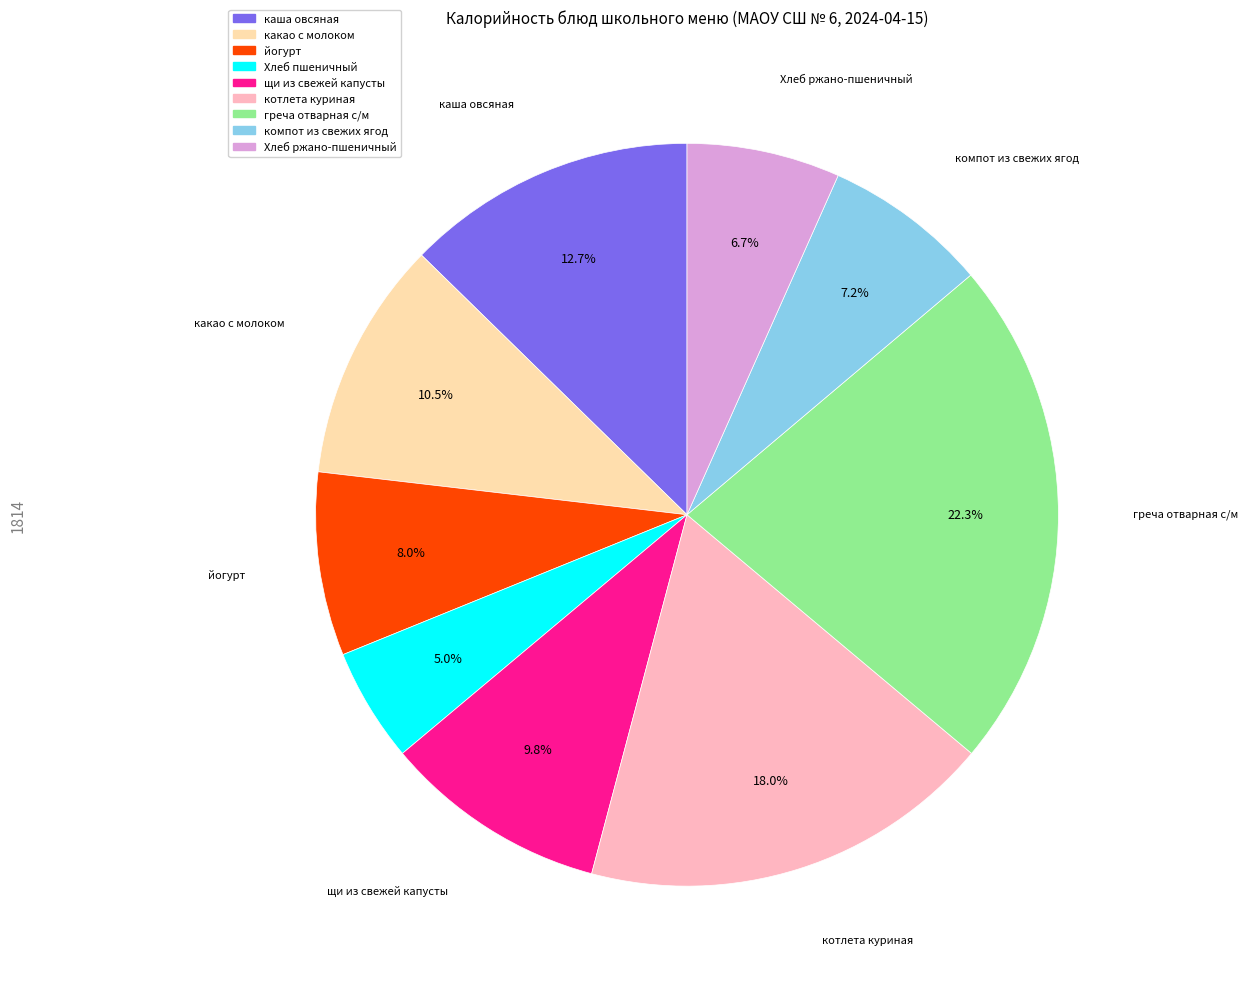

Which category has the biggest portion of the pie?

греча отварная с/м